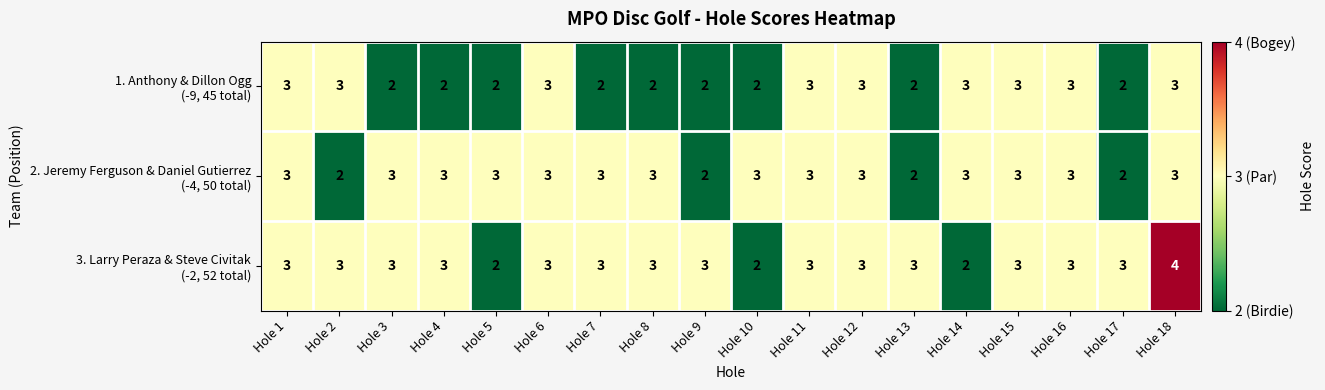

Which category has the highest value across all series?

Hole 18